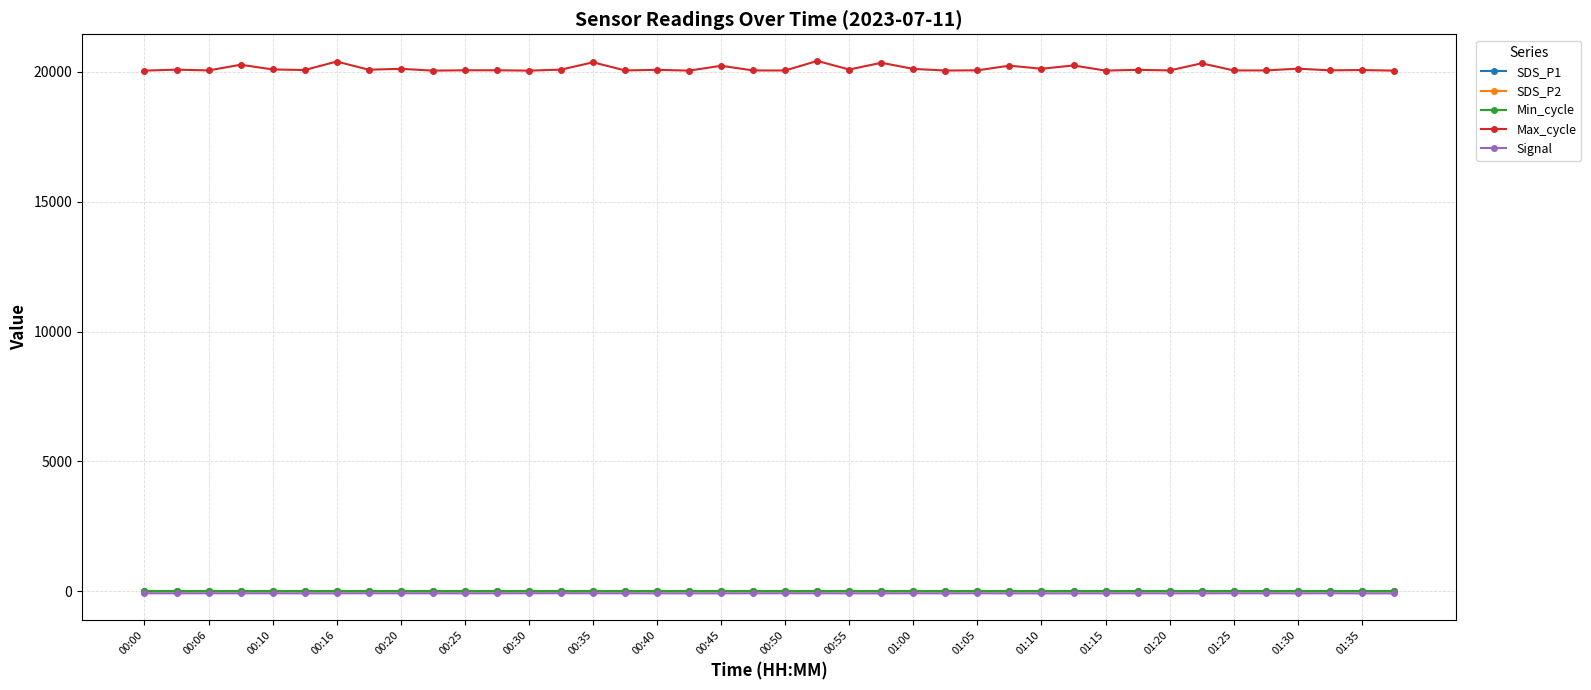

How many values in the Max_cycle series are below 20075?

20